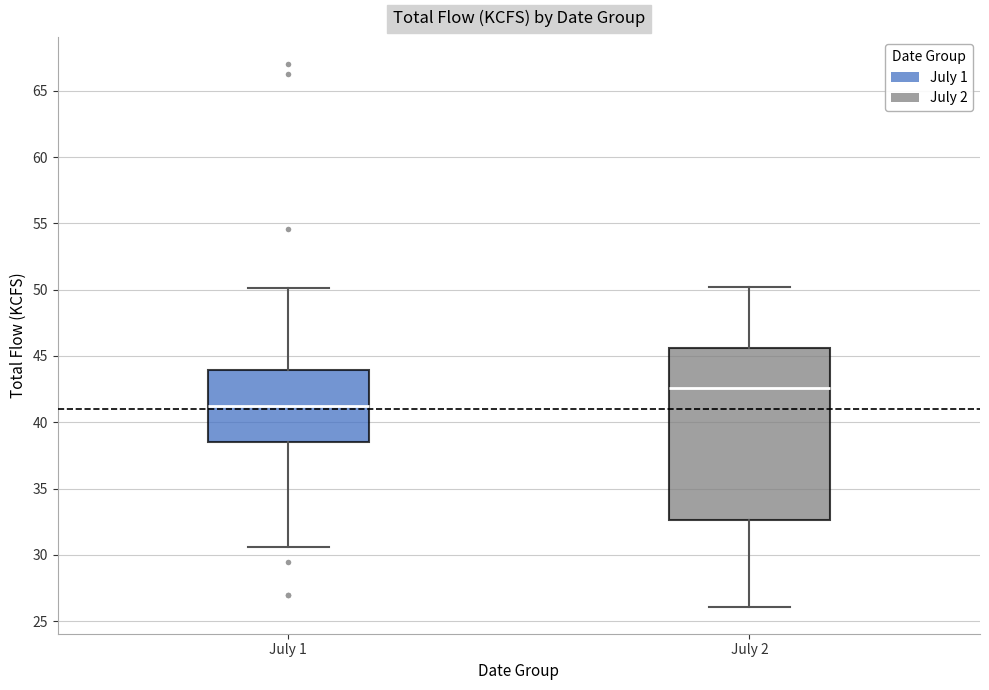

Which box is the tallest, from its lower edge to its upper edge?

July 2